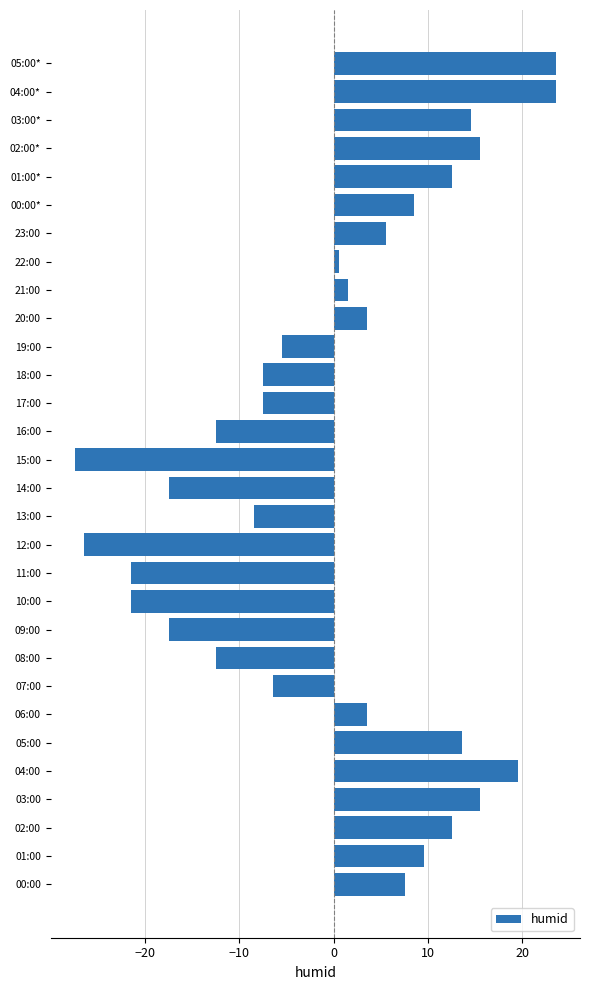

Count the number of categories in the chart.

30